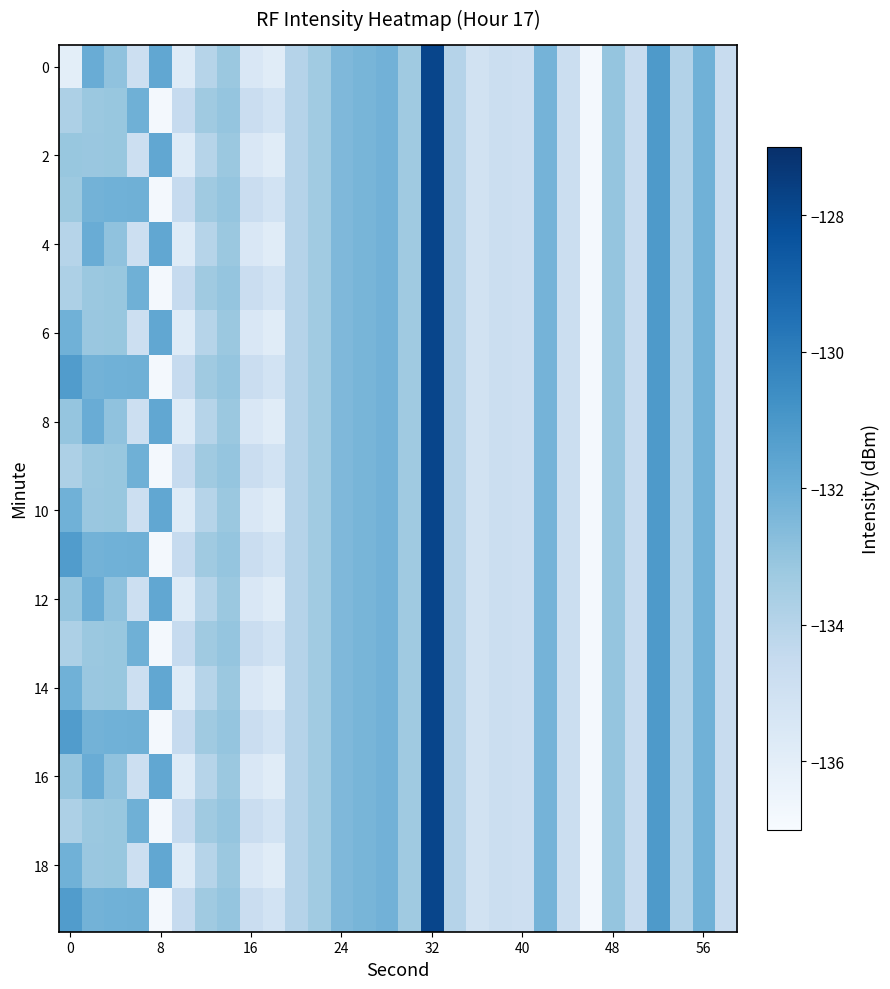

What is the minimum value shown in the chart?

-136.8